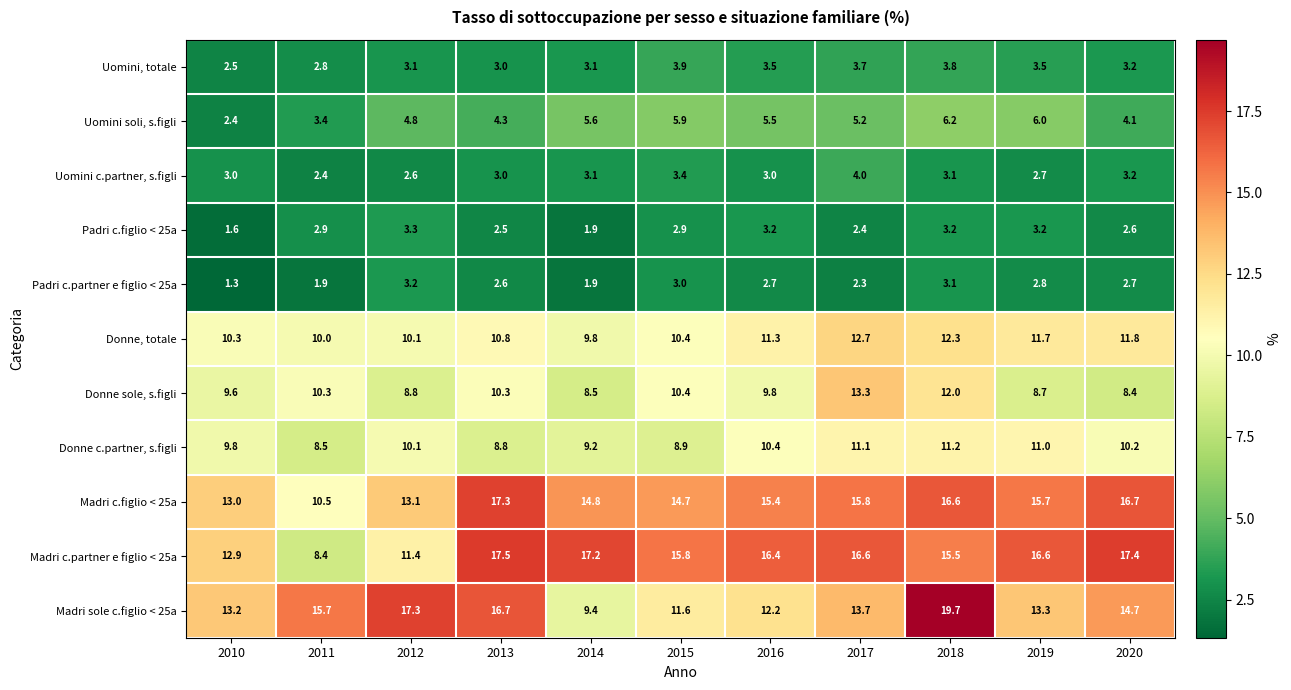

List the series in order of their peak value, highest first.

Madri sole c.figlio < 25a, Madri c.partner e figlio < 25a, Madri c.figlio < 25a, Donne sole, s.figli, Donne, totale, Donne c.partner, s.figli, Uomini soli, s.figli, Uomini c.partner, s.figli, Uomini, totale, Padri c.figlio < 25a, Padri c.partner e figlio < 25a